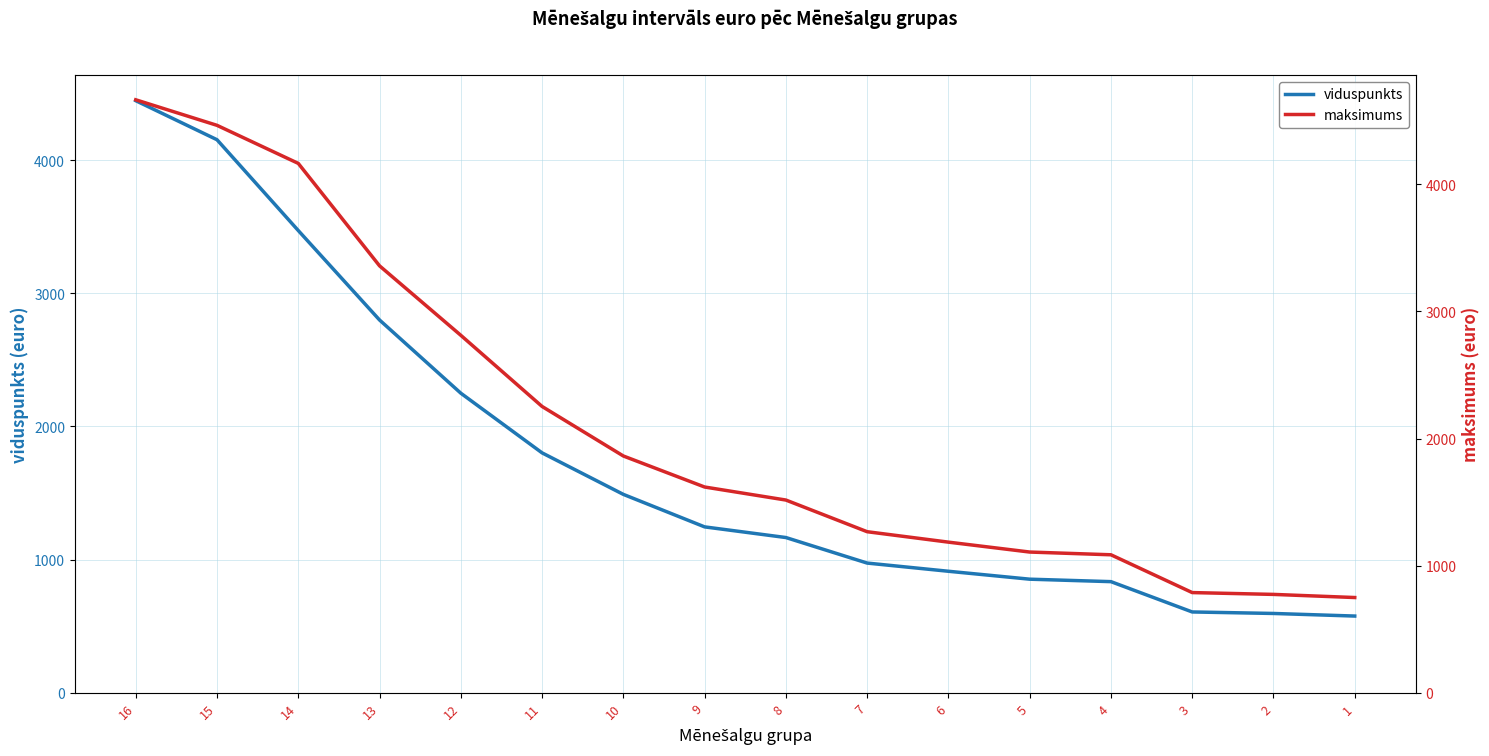

How many data points in maksimums are less than 1618?

8